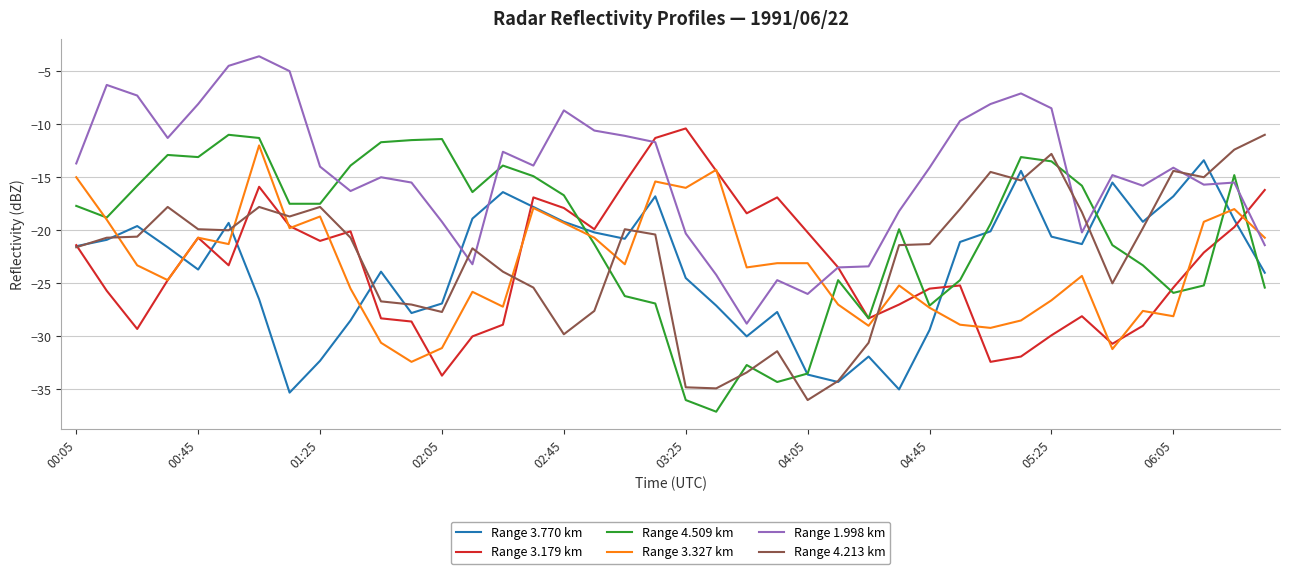

Which series has the largest total across all categories?

Range 1.998 km